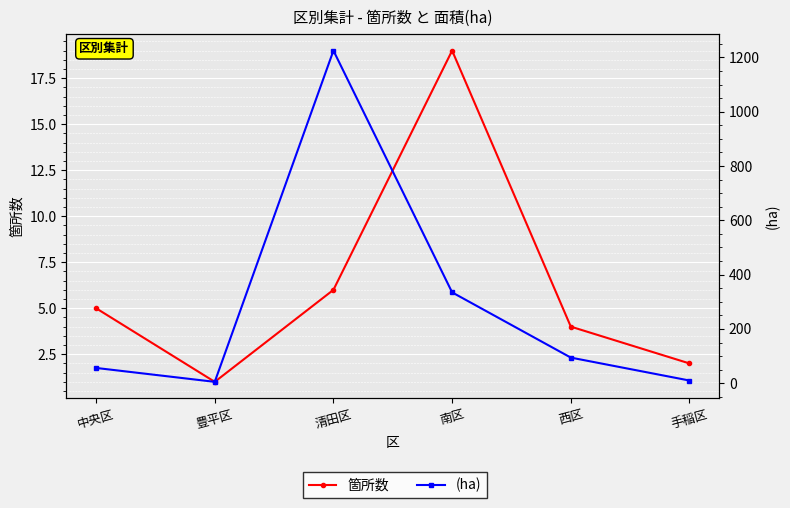

At how many categories does at least one series exceed 272?

2